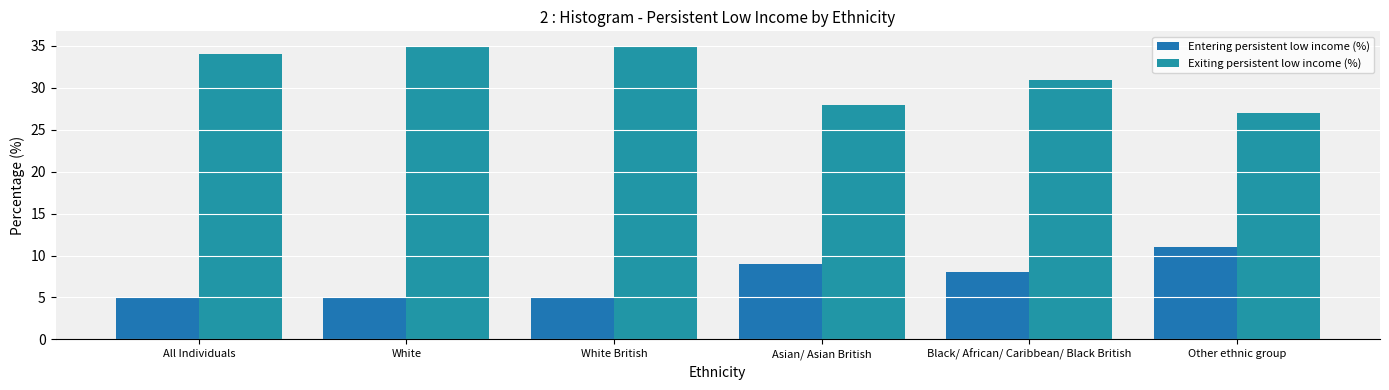

Reading right to left, list all the values displayed in this chart.

Entering persistent low income (%): 11	8	9	5	5	5
Exiting persistent low income (%): 27	31	28	35	35	34